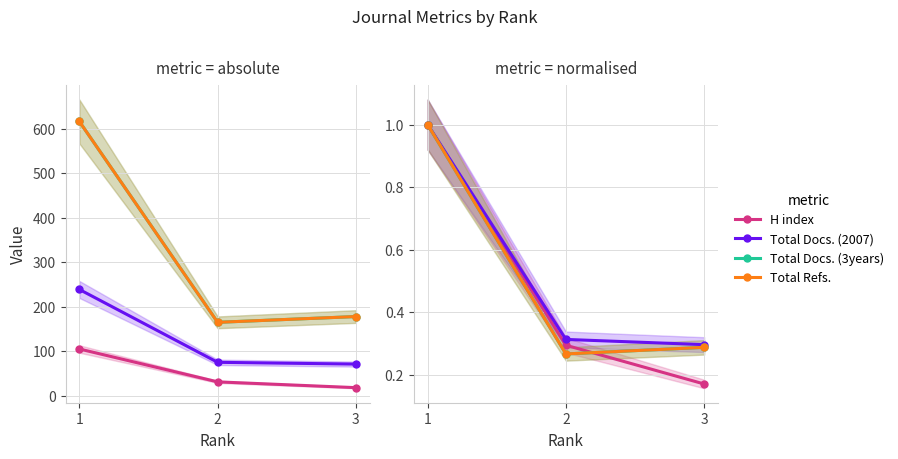

Which category has the highest value across all series?

1